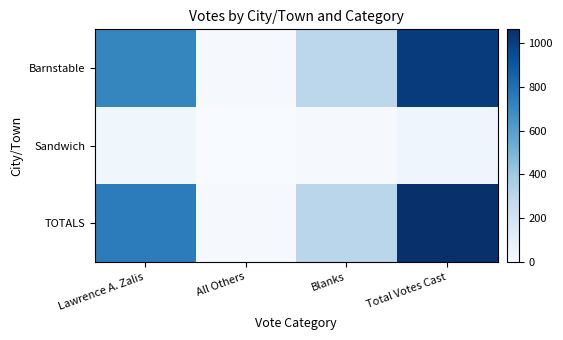

How many distinct data groups are displayed?

3